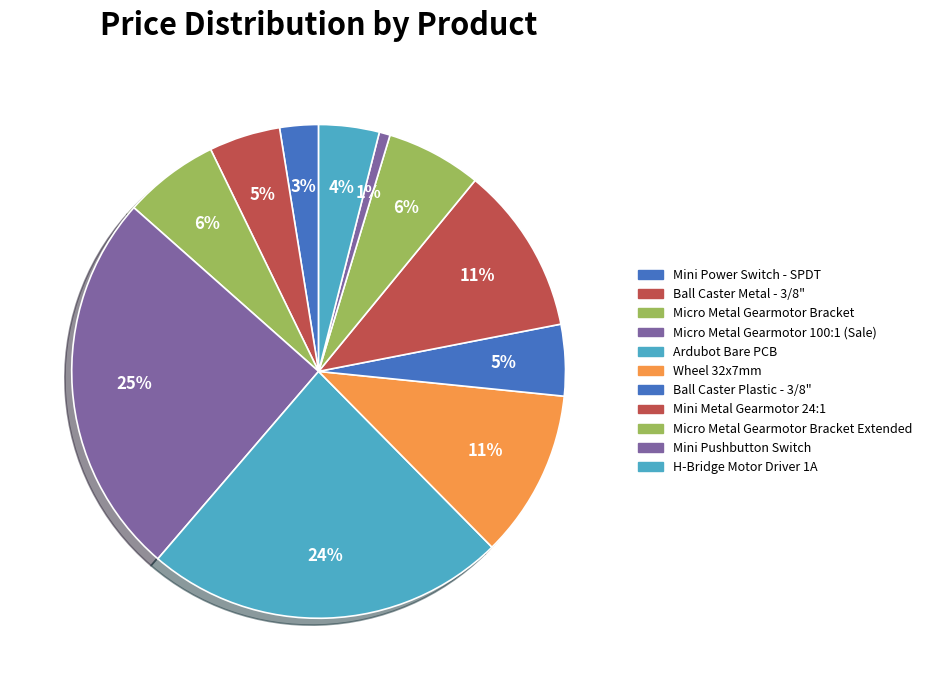

How many segments does this pie chart have?

11